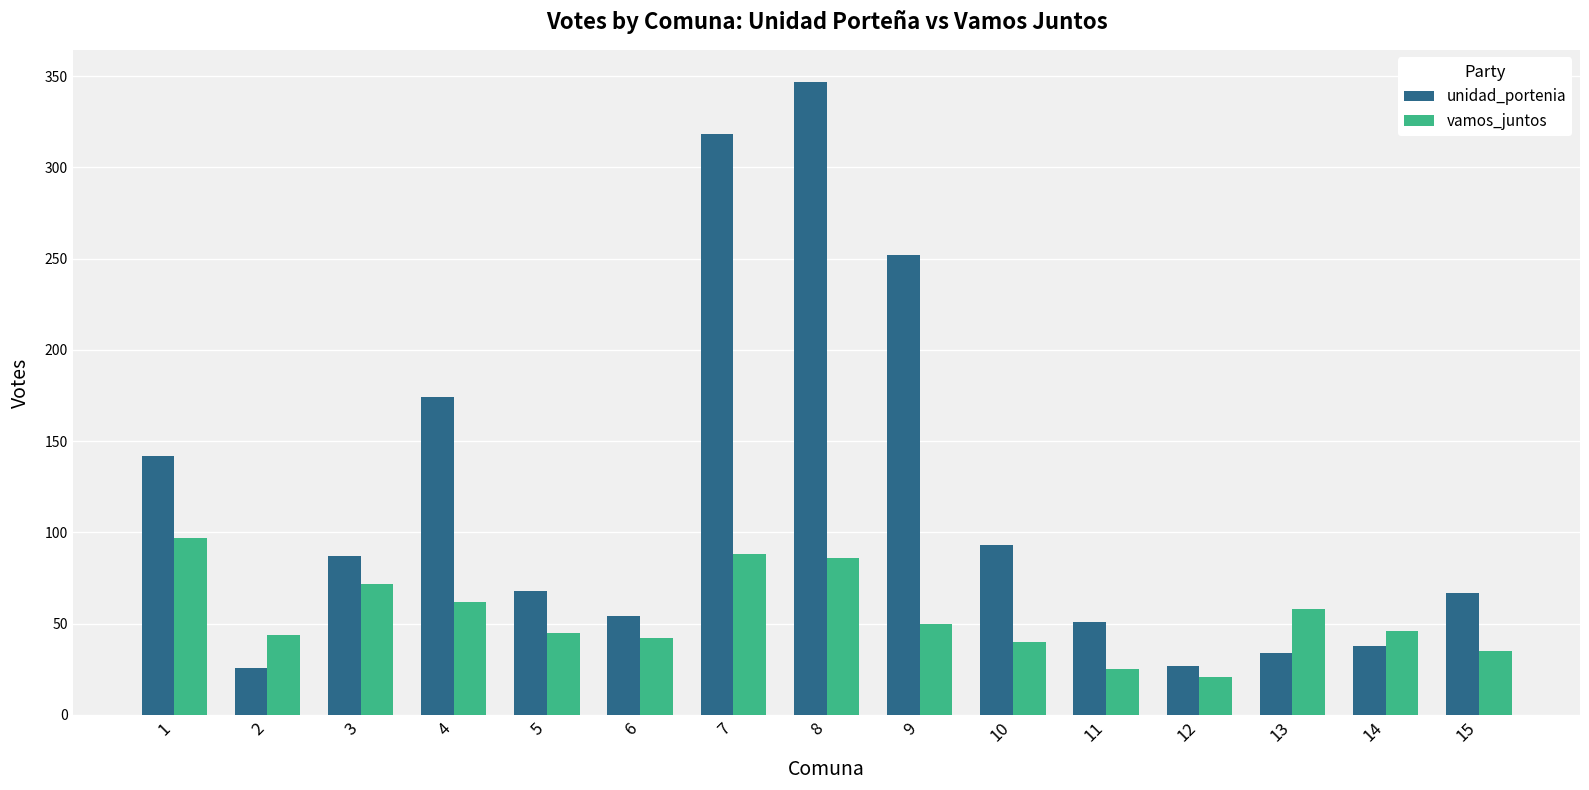

The vamos_juntos series shows 12 at 15. True or false?

False